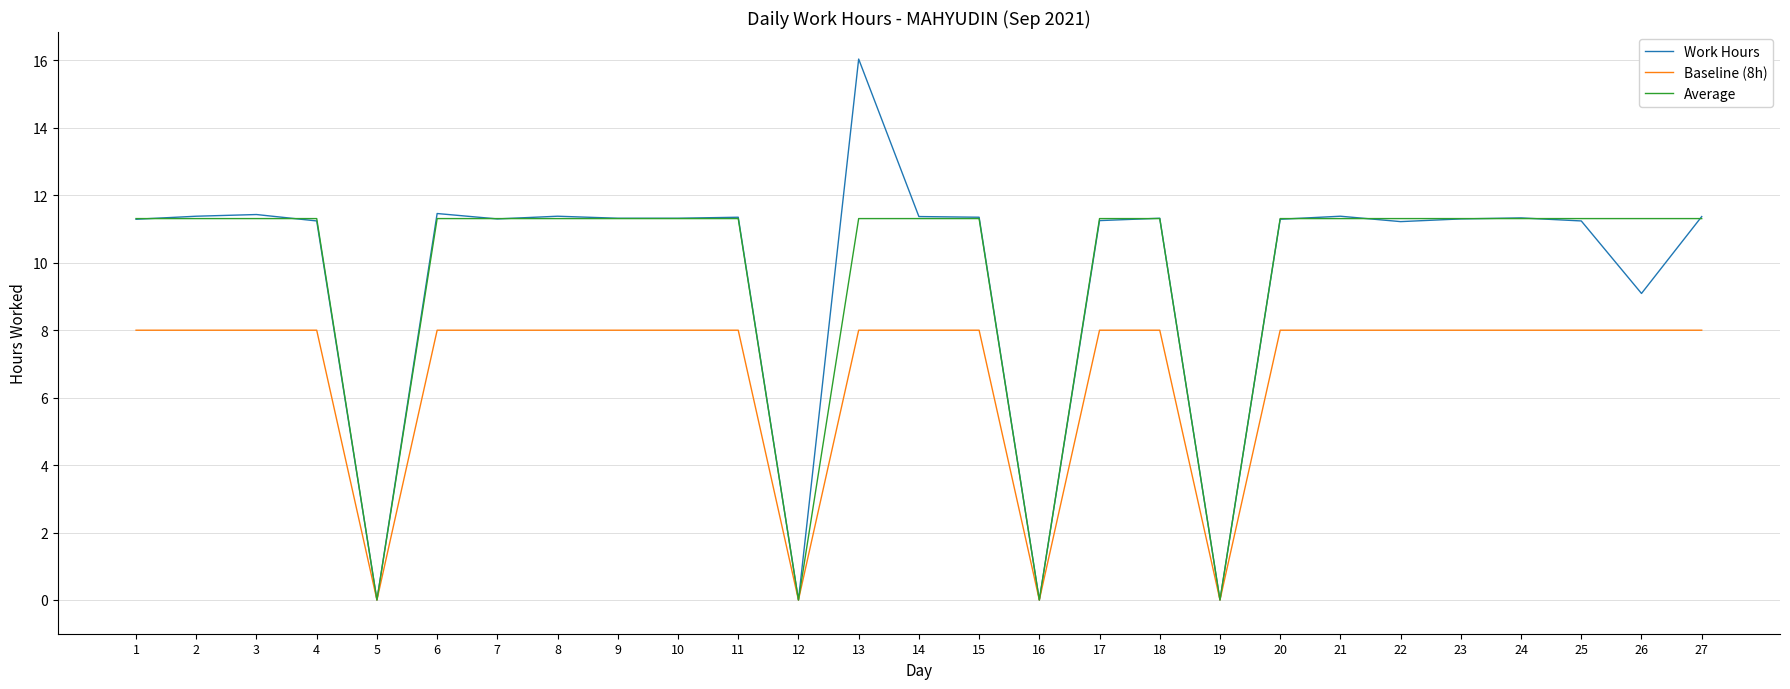

What is the total value across all series at 8?

30.7